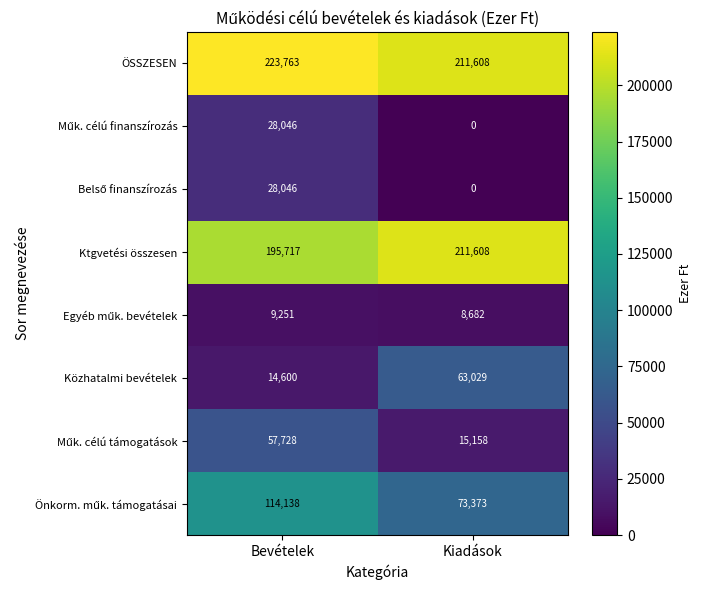

Rank the categories by Ktgvetési összesen value from lowest to highest.

Bevételek, Kiadások